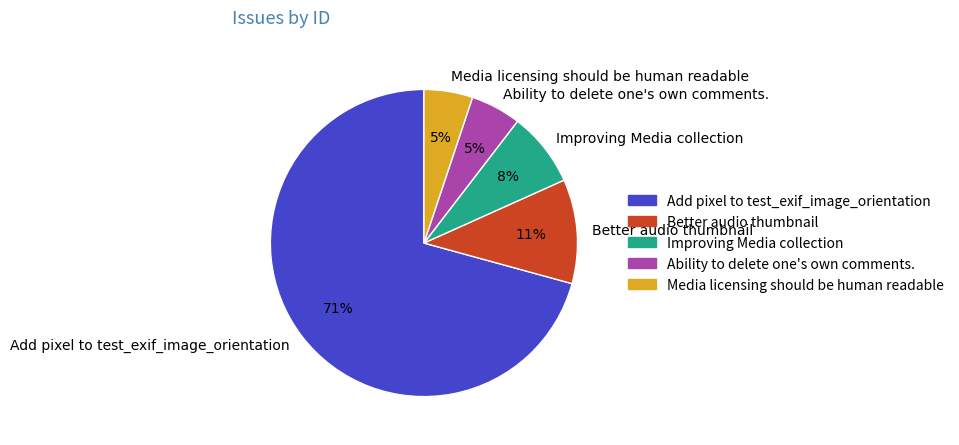

True or false: Better audio thumbnail accounts for 1% of the total.

False